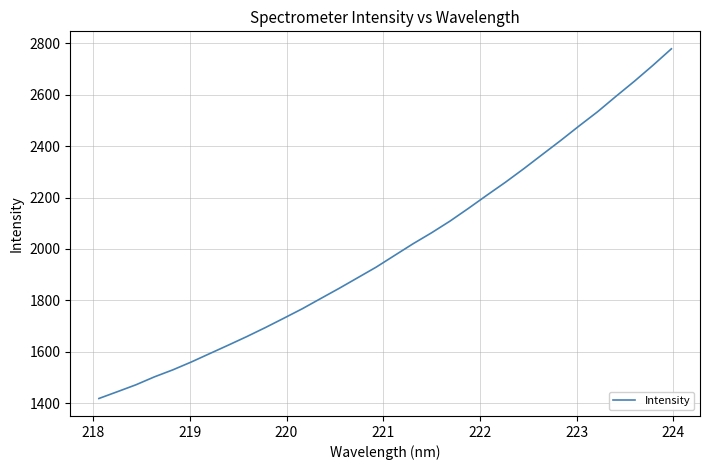

Reading left to right, extract all data points from this chart.

1418.4	1444.8	1471.6	1502.4	1529.8	1560.4	1593.2	1625.9	1659.2	1694.1	1730.5	1767.4	1807.2	1846.9	1888.1	1929.3	1974.9	2020.3	2062.9	2108.4	2158.1	2209.2	2259.4	2312.4	2367.4	2422.2	2478.9	2534.1	2594.2	2653.0	2714.6	2778.9